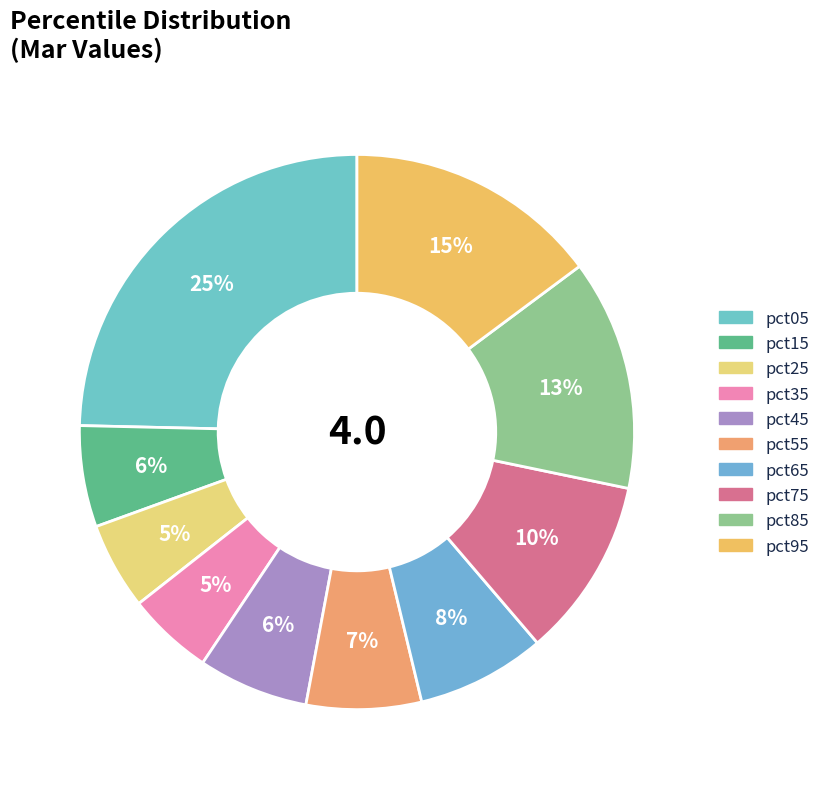

What percentage is NOT represented by pct15?

94.1%